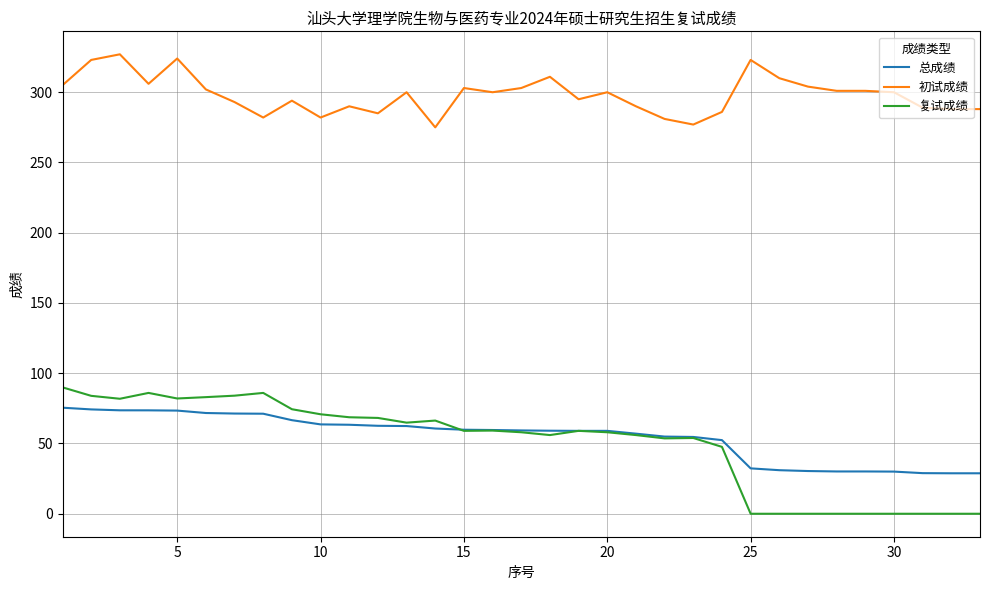

True or false: 复试成绩 and 初试成绩 intersect in this chart.

False